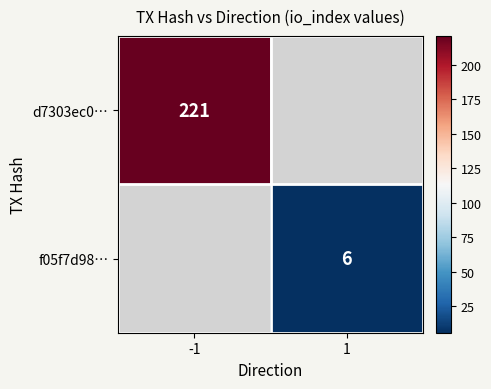

The value of d7303ec0… at -1 is 383. True or false?

False